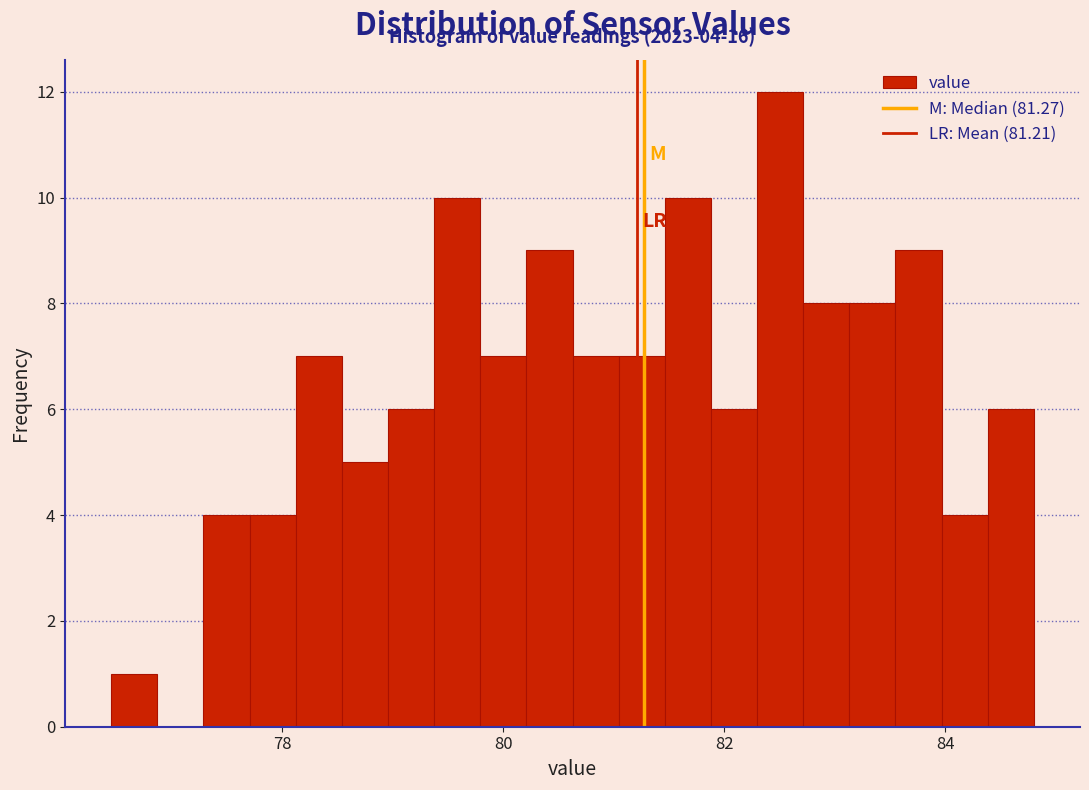

Read against the x-axis, roughly where is the centre of the tallest bar?

82.6